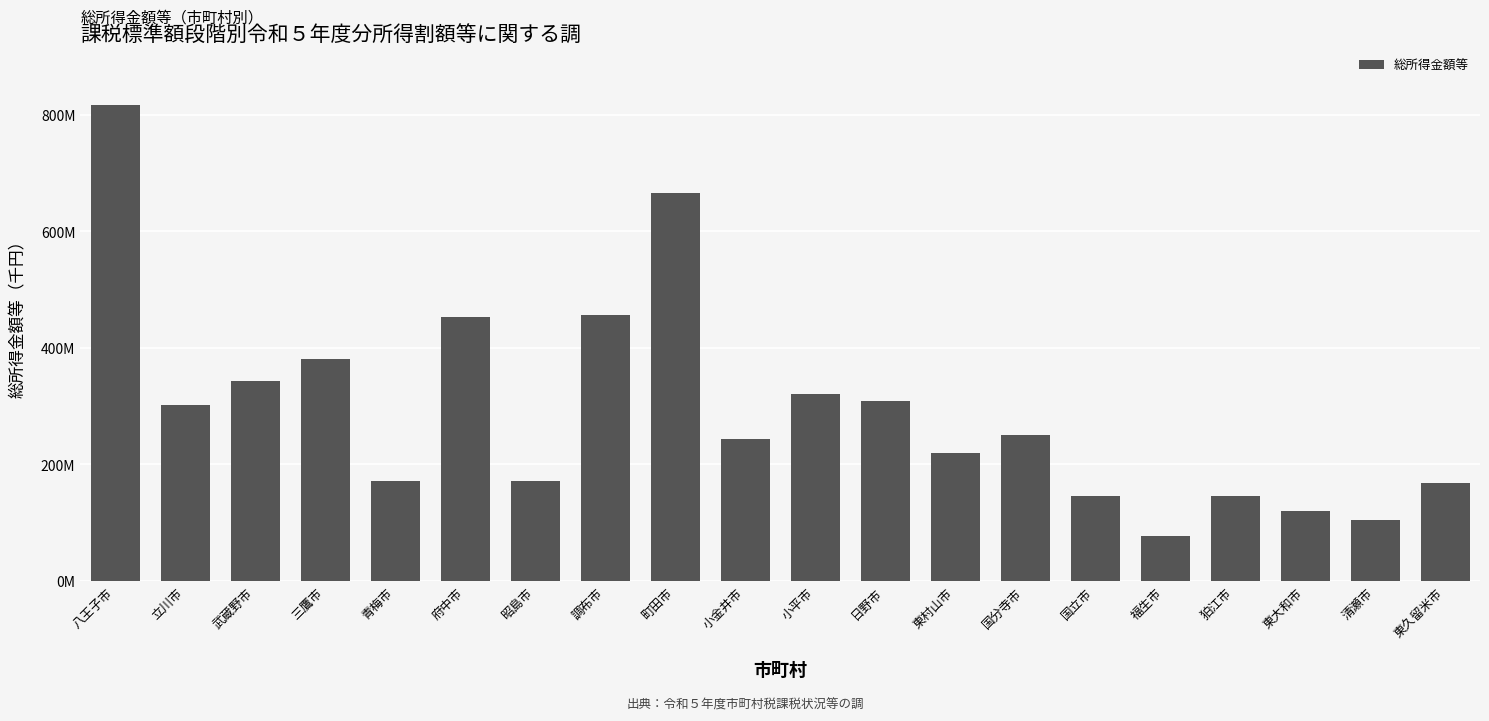

What position from the left is 小金井市?

10